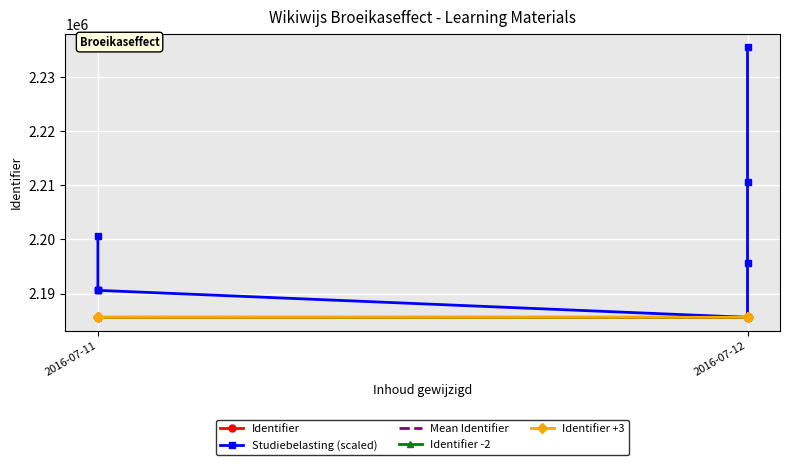

What is the label of the 7th point from the right?

2016-07-12